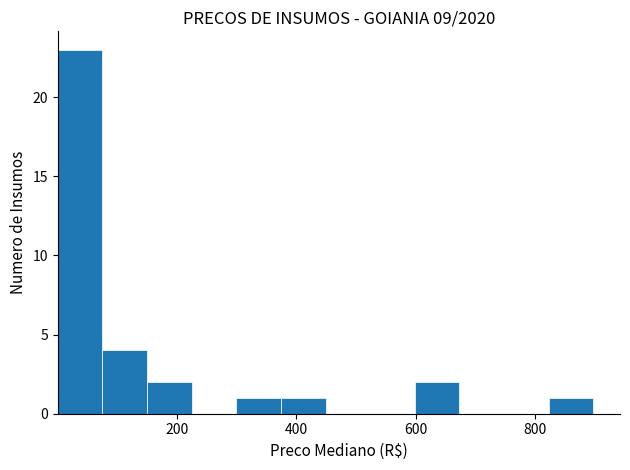

Read against the x-axis, roughly where is the centre of the tallest bar?

40